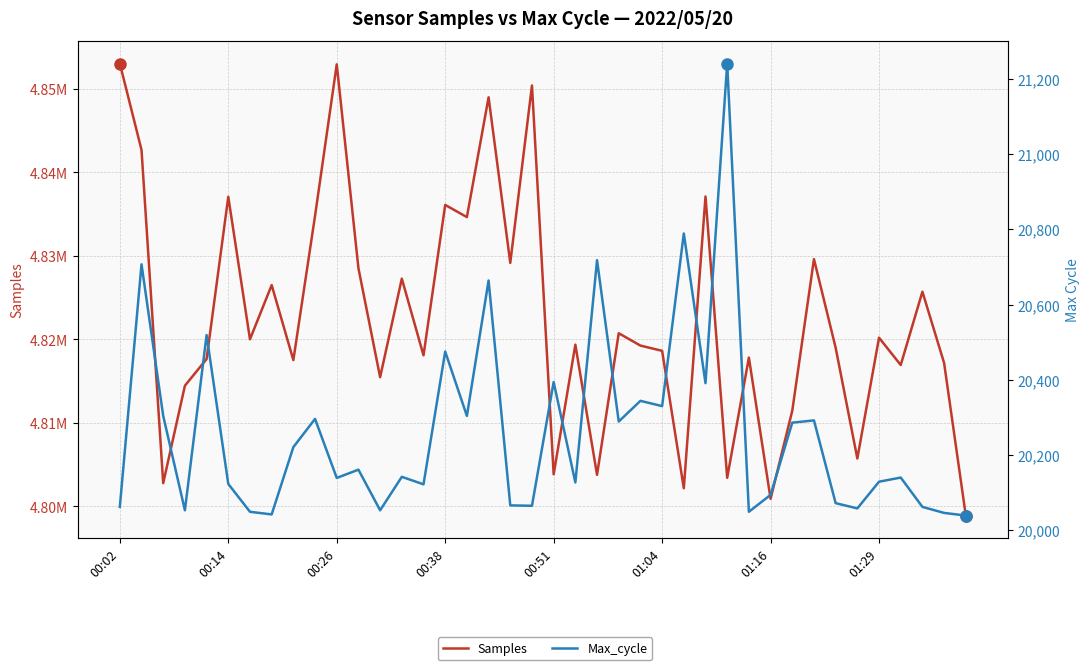

What is the value of the Samples point at the 21st from the left?

4803839